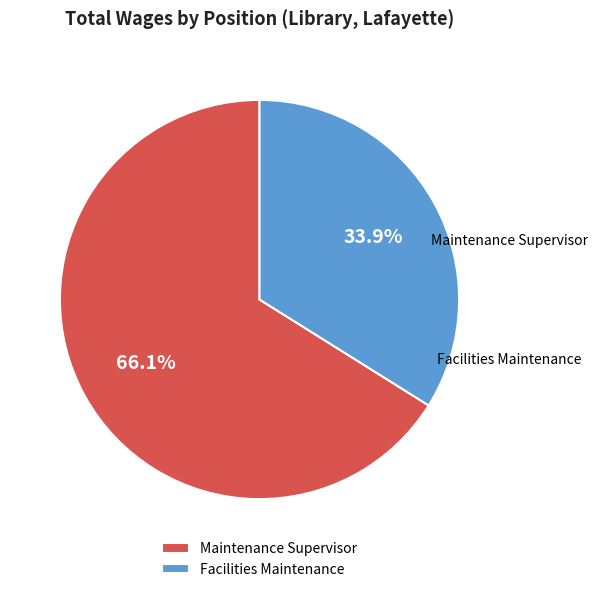

The Facilities Maintenance slice represents 34% of the pie. True or false?

True